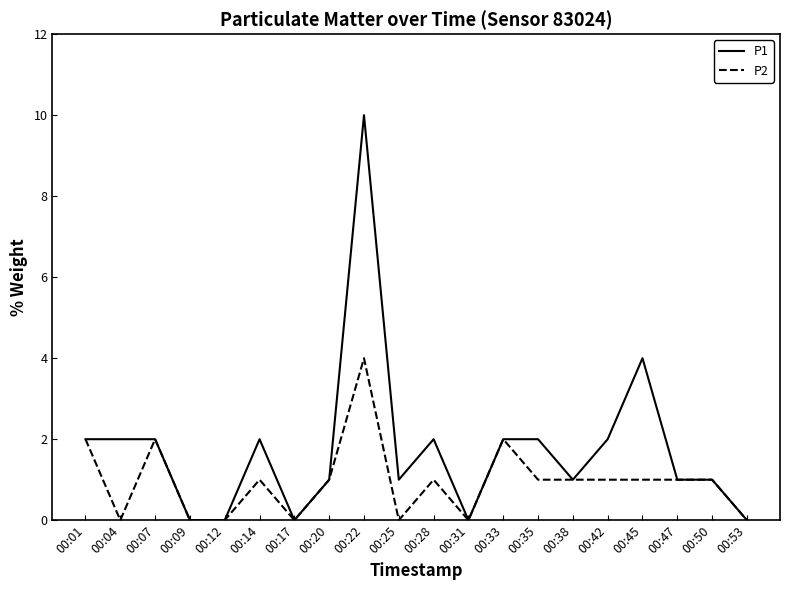

Which series has the largest range (max minus min)?

P1